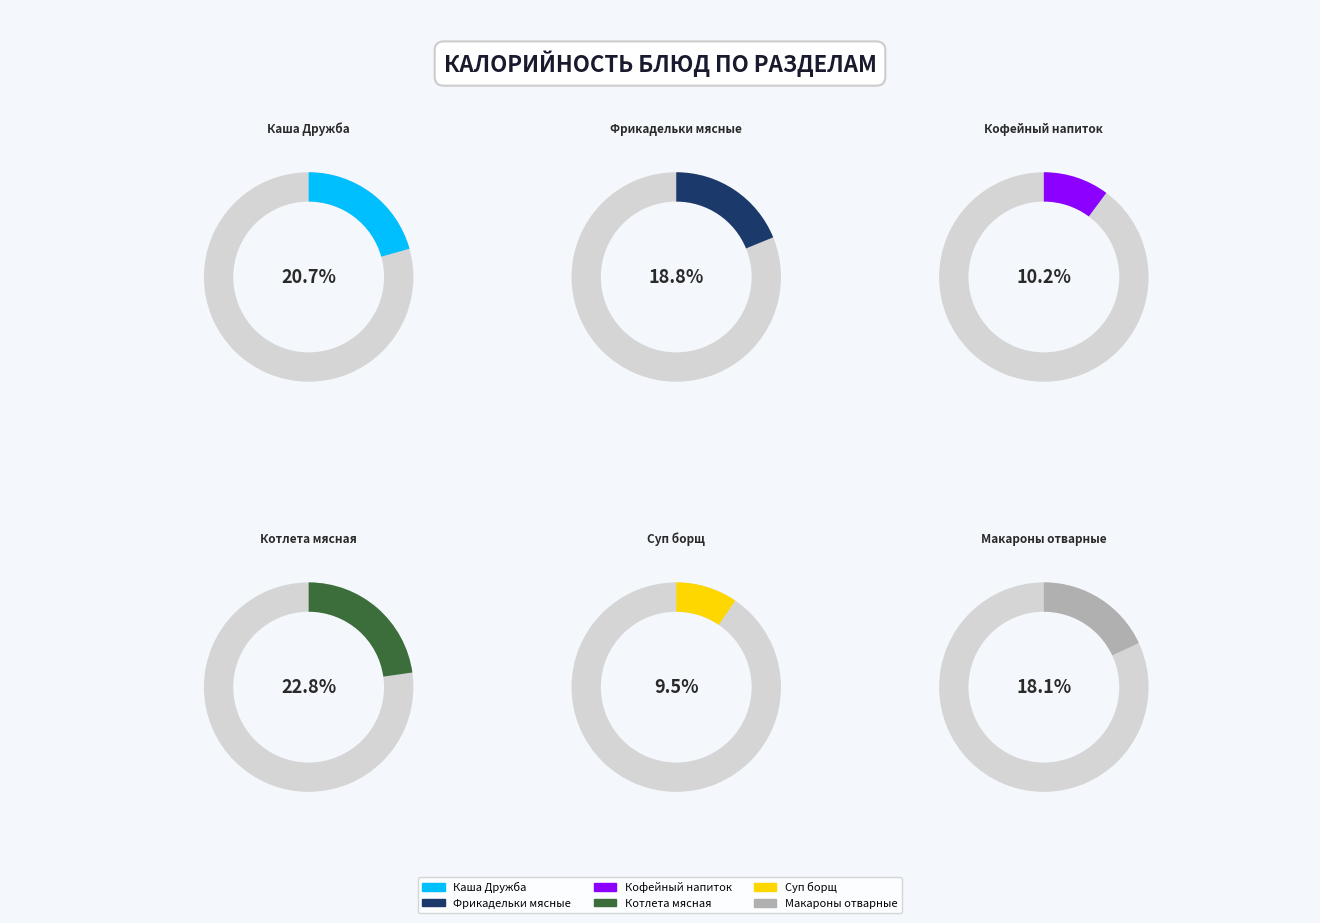

Is the sum of Кофейный напиток and Каша Дружба greater than half?

No